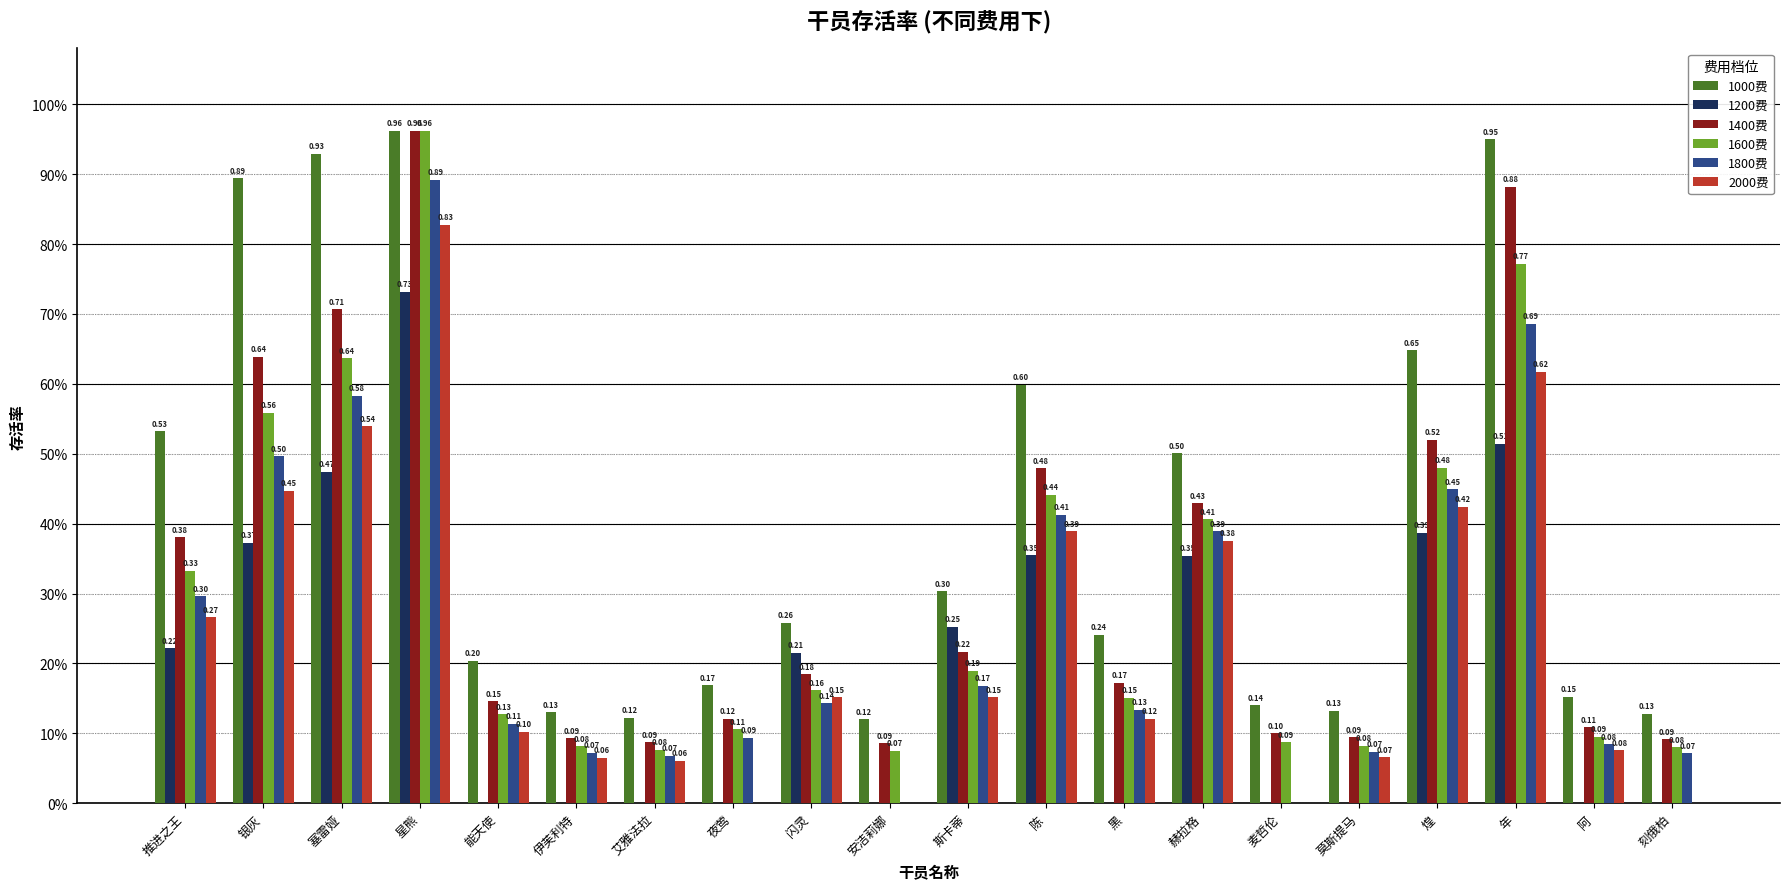

What are all the series names shown in the legend?

1000费, 1200费, 1400费, 1600费, 1800费, 2000费